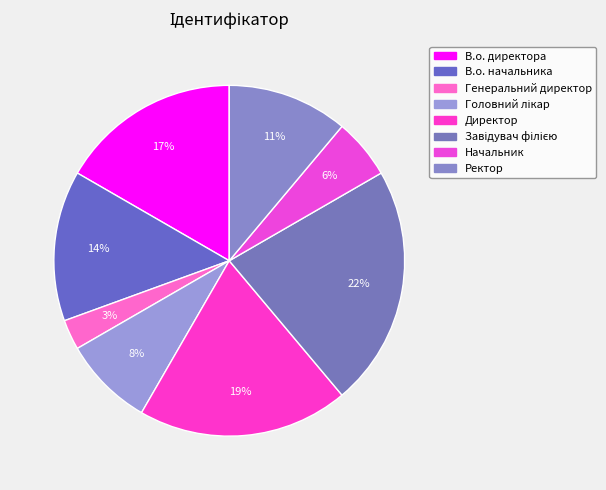

To the nearest percent, what percentage of the pie is Головний лікар?

8%